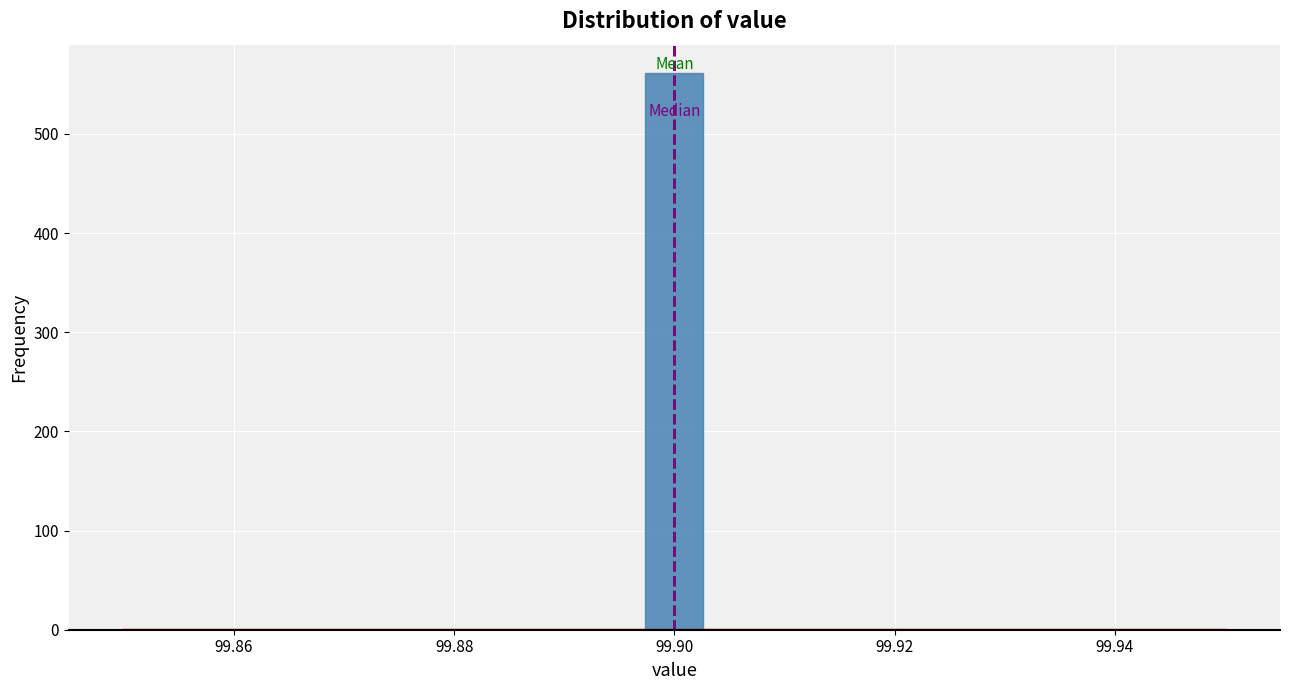

Around what value on the x-axis is the tallest bar? Give the approximate position of its centre, as read against the axis.

99.900